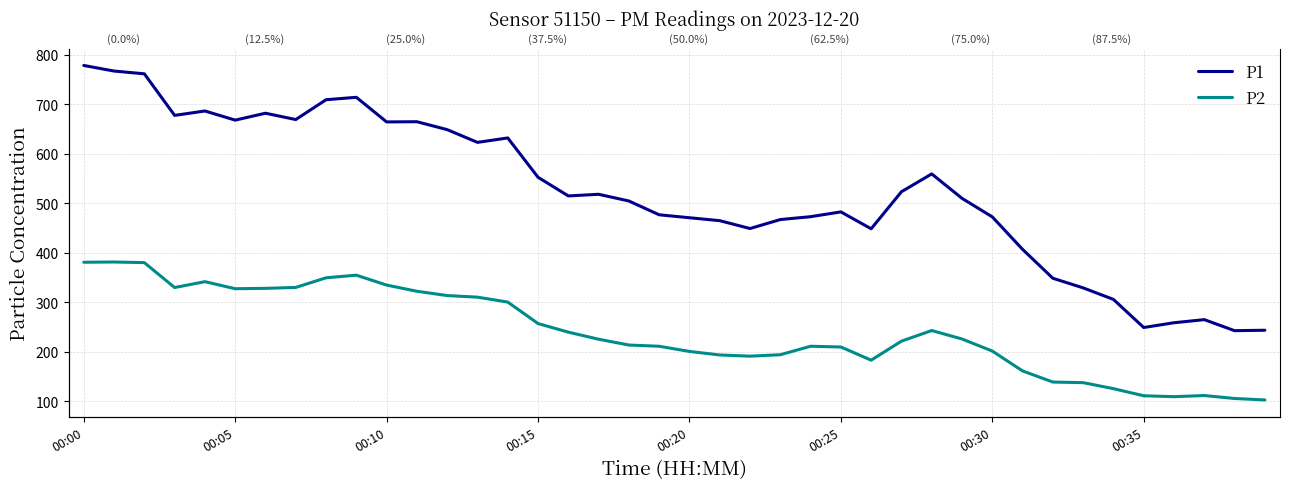

What are all the series names shown in the legend?

P1, P2